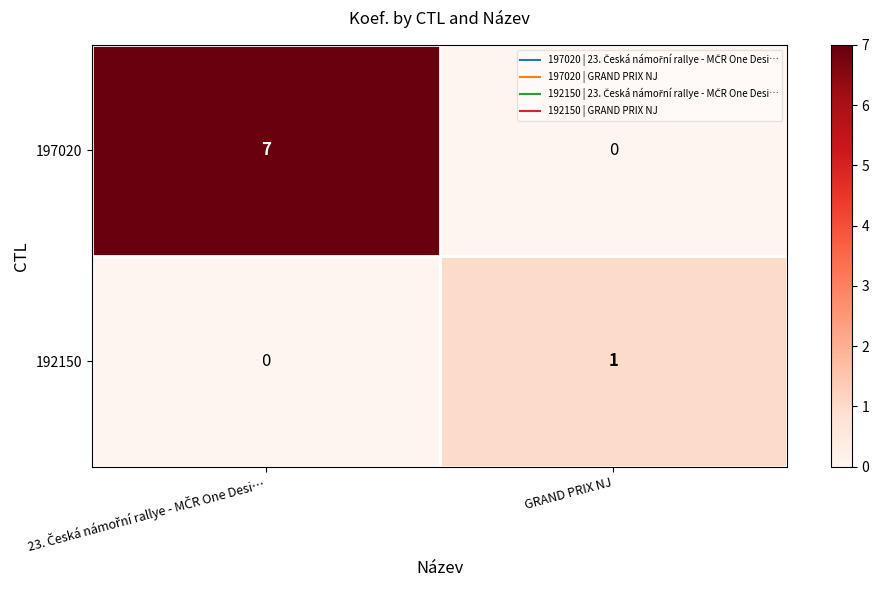

What is the difference between the highest and lowest values at GRAND PRIX NJ?

1